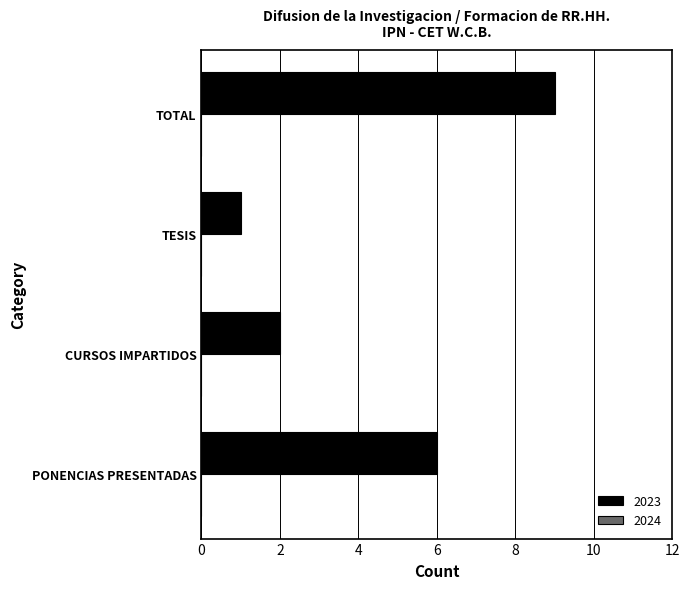

True or false: the data shows 13 at TOTAL.

False